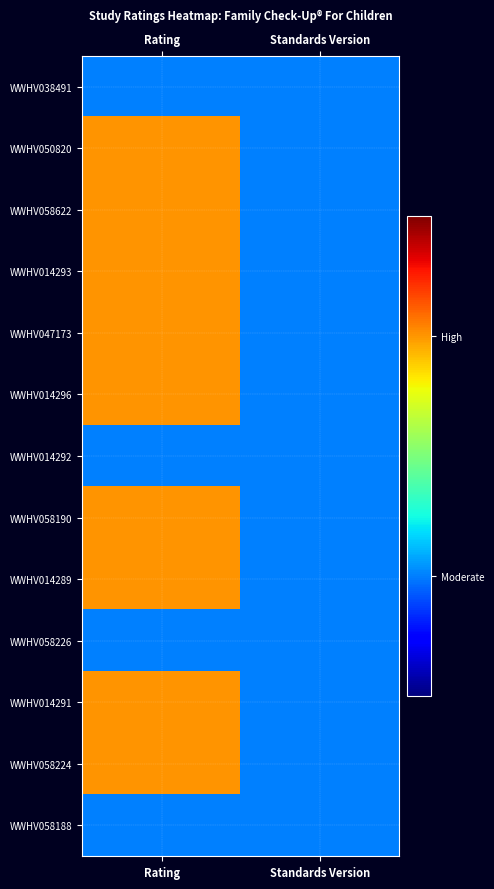

What is the maximum value shown in the chart?

2